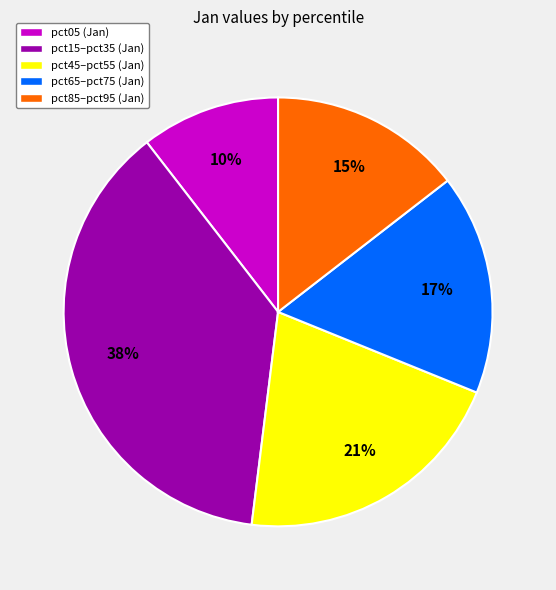

Which slice is the largest?

pct15–pct35 (Jan)